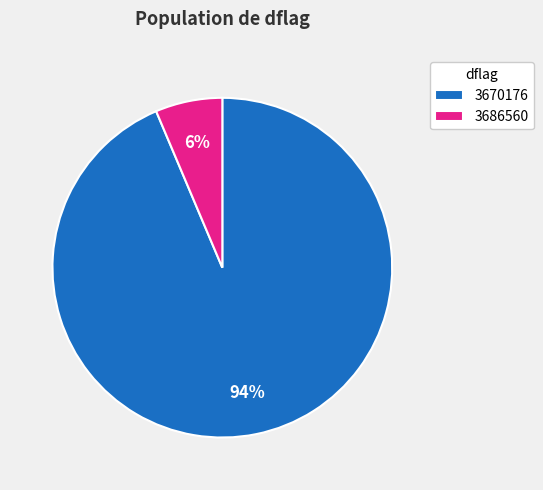

To the nearest percent, what is the average slice percentage?

50%